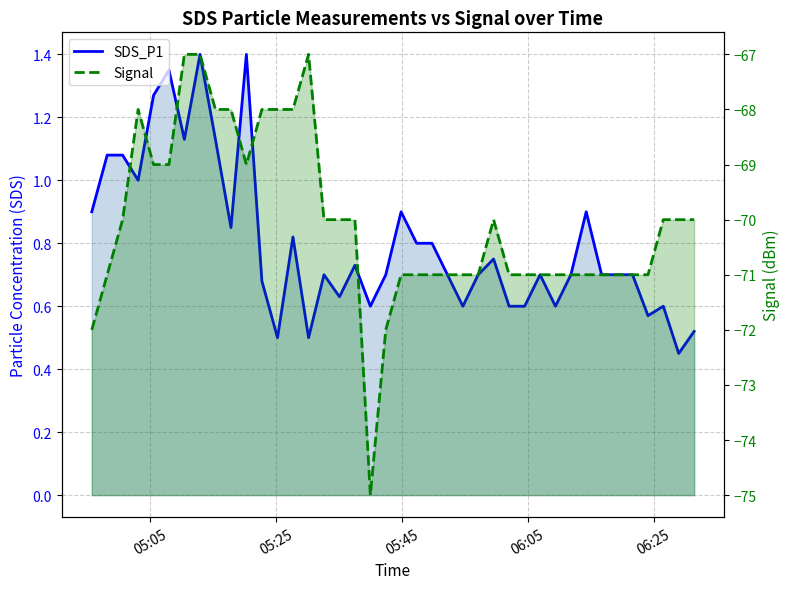

In SDS_P1, how many points are higher than both neighbors (excluding endpoints)?

11